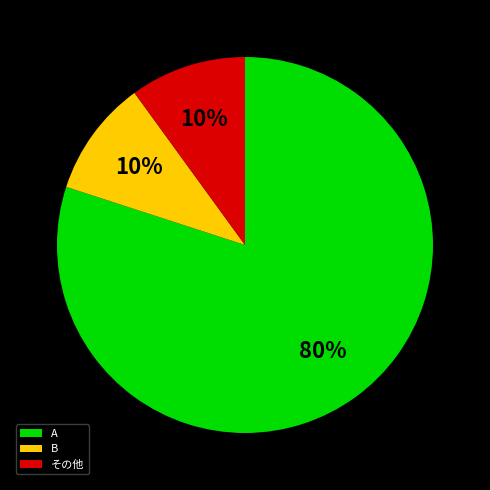

Is B the majority of the pie?

No